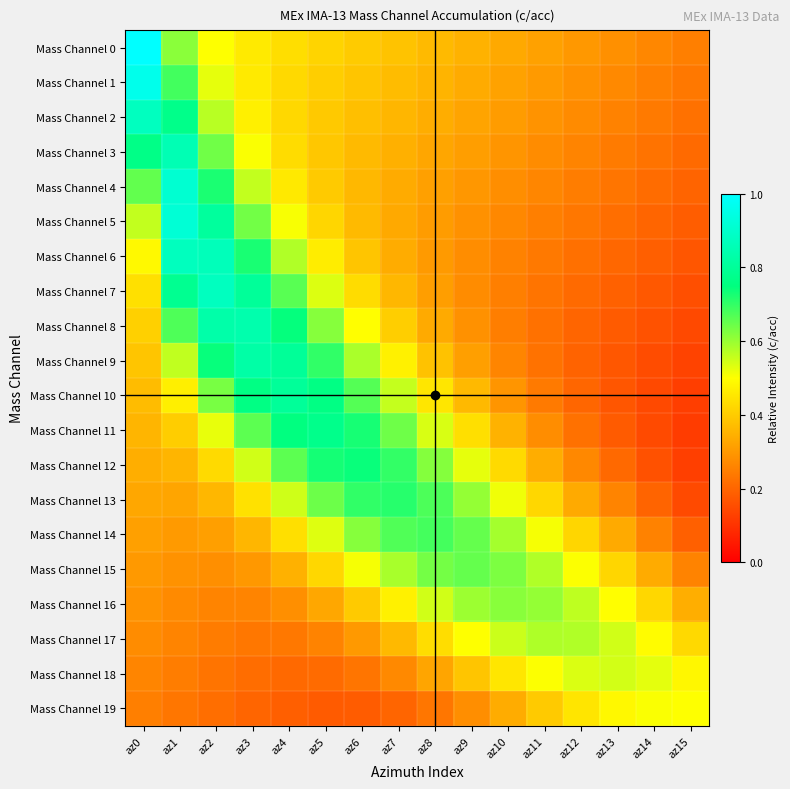

Count the number of data series in this chart.

20